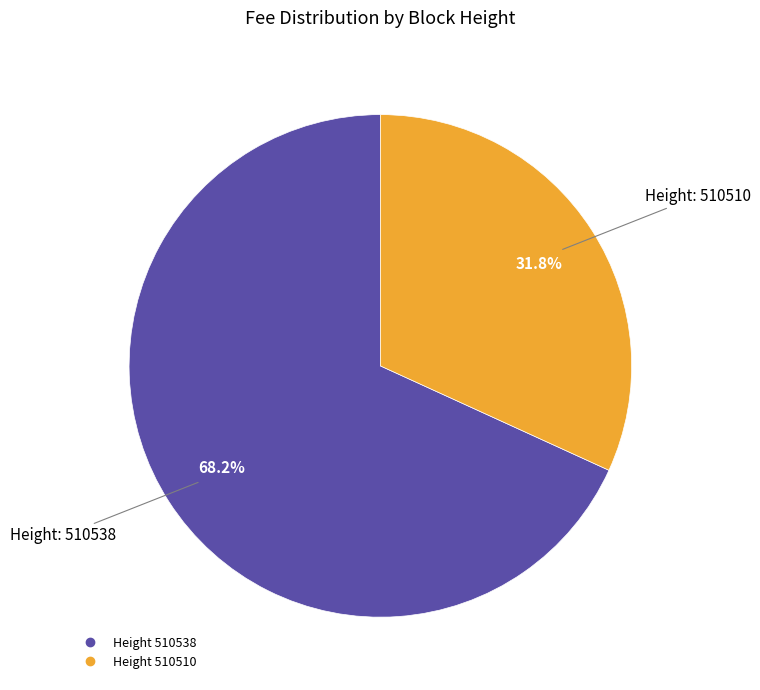

Does any single category account for the majority?

Yes